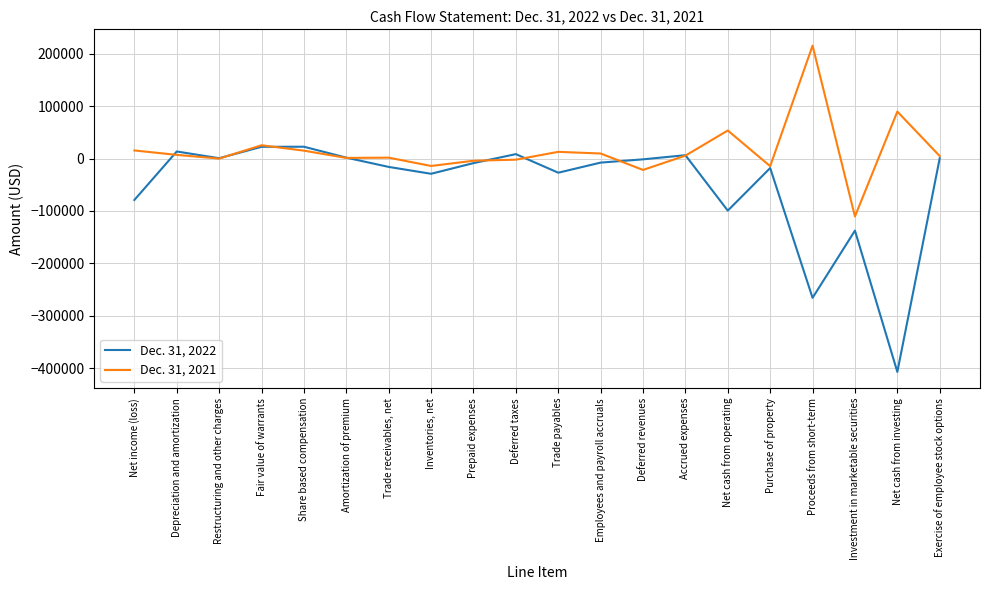

Is the value of Dec. 31, 2022 at Employees and payroll accruals greater than the value of Dec. 31, 2021 at Proceeds from short-term?

No